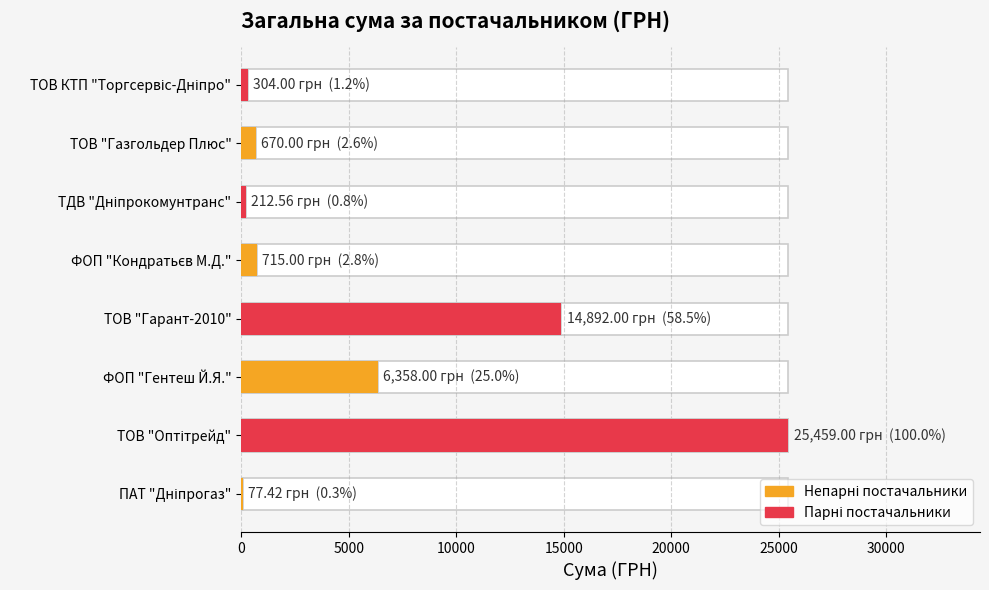

What is the difference between the maximum and minimum values?

25381.6